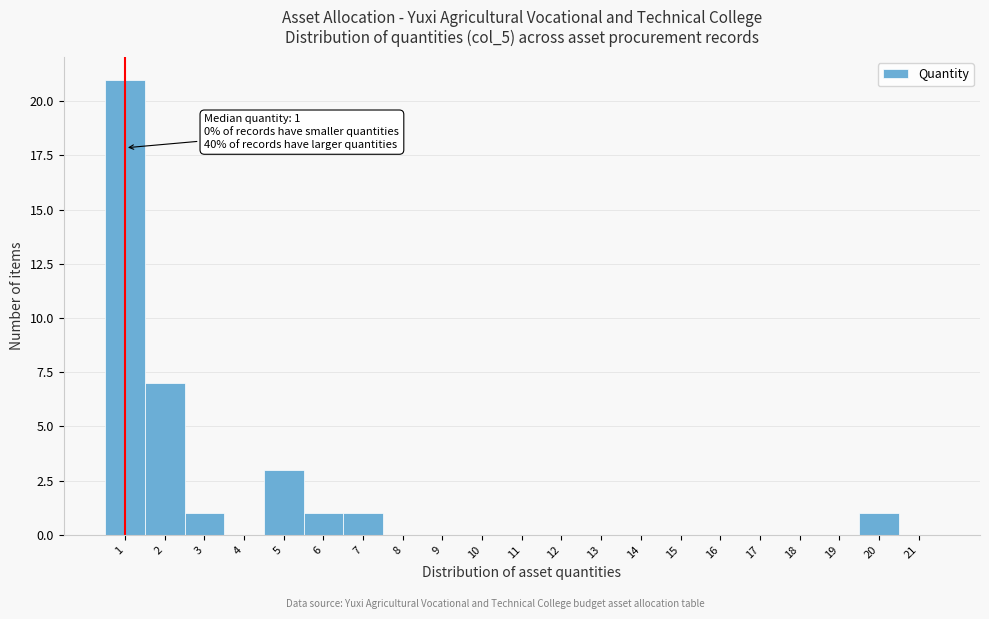

Over which range of the x-axis is the bar tallest?

0.5 to 1.5